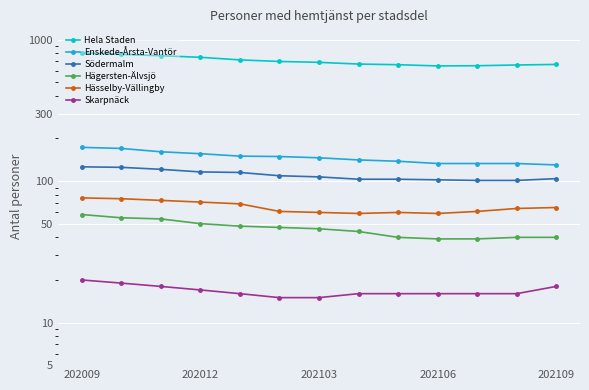

Which has a higher value, 8 or 12?

12